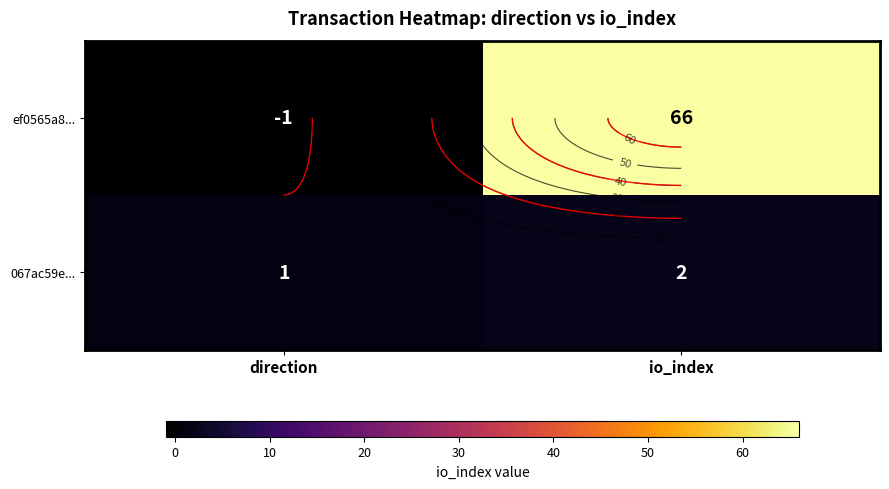

At io_index, list the series in order from largest to smallest.

ef0565a8..., 067ac59e...